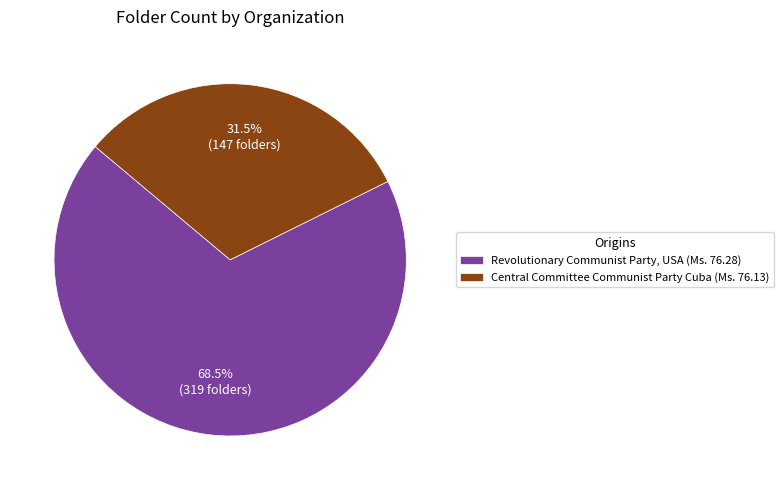

Between Revolutionary Communist Party, USA (Ms. 76.28) and Central Committee Communist Party Cuba (Ms. 76.13), which is larger?

Revolutionary Communist Party, USA (Ms. 76.28)